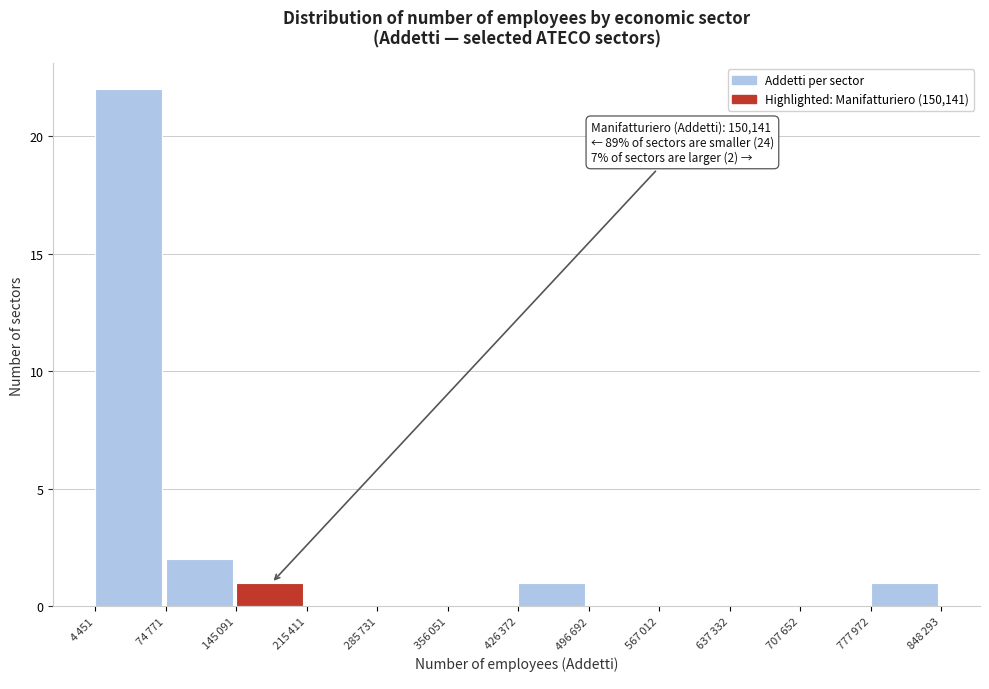

What is the sum of all values?

27